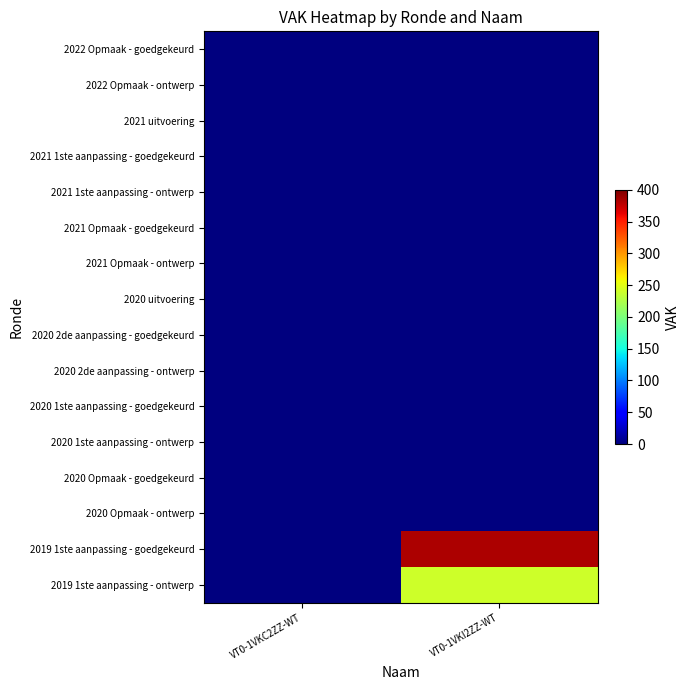

At how many categories does at least one series exceed 344?

1